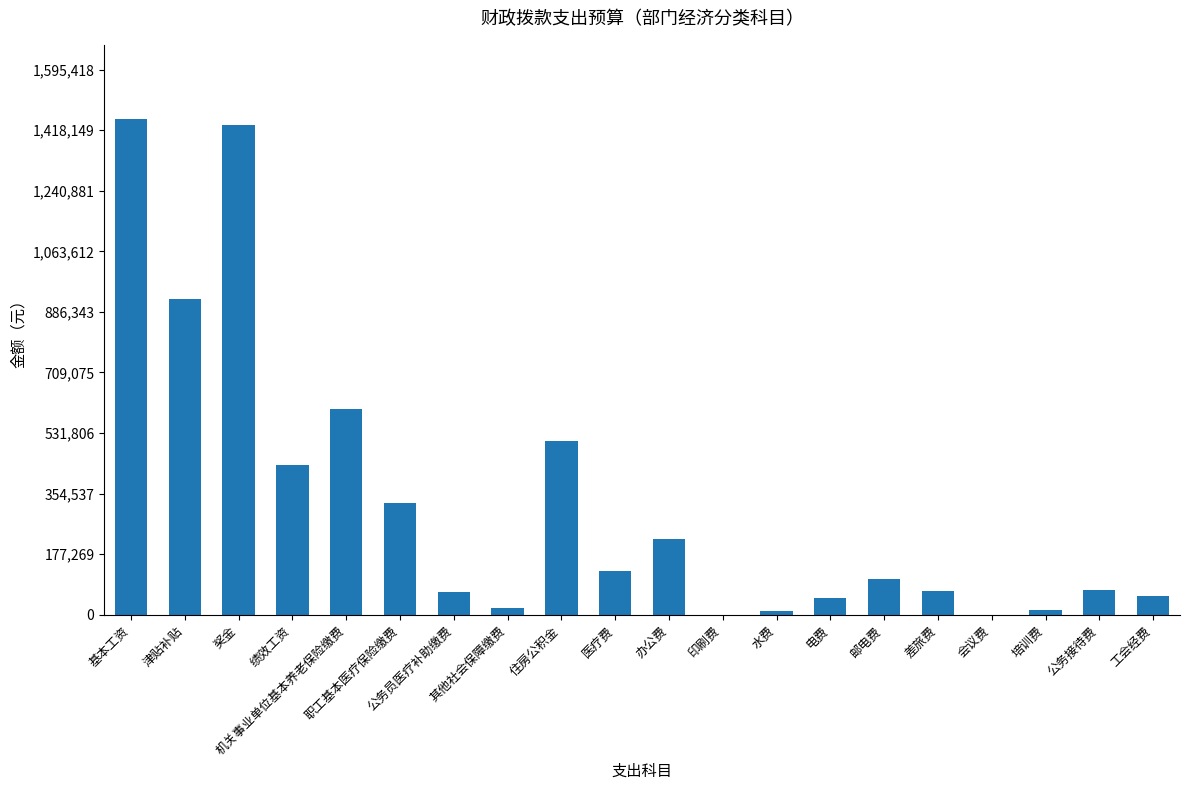

Count the number of categories in the chart.

20